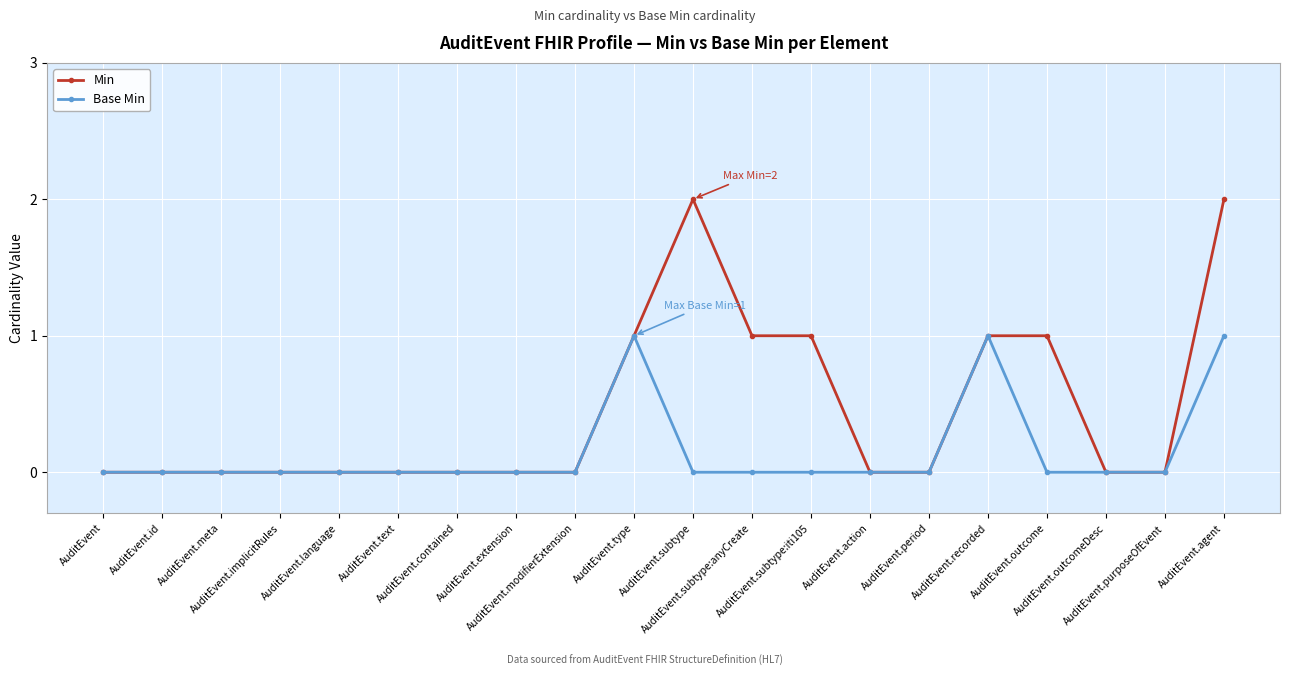

Reading left to right, extract all data points from this chart.

Min: 0	0	0	0	0	0	0	0	0	1	2	1	1	0	0	1	1	0	0	2
Base Min: 0	0	0	0	0	0	0	0	0	1	0	0	0	0	0	1	0	0	0	1